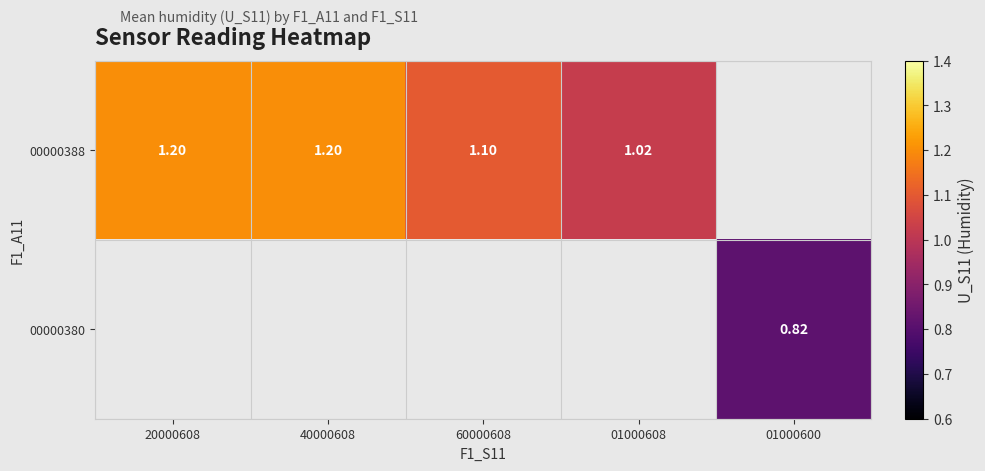

Rank the series by their average value, from lowest to highest.

00000388, 00000380